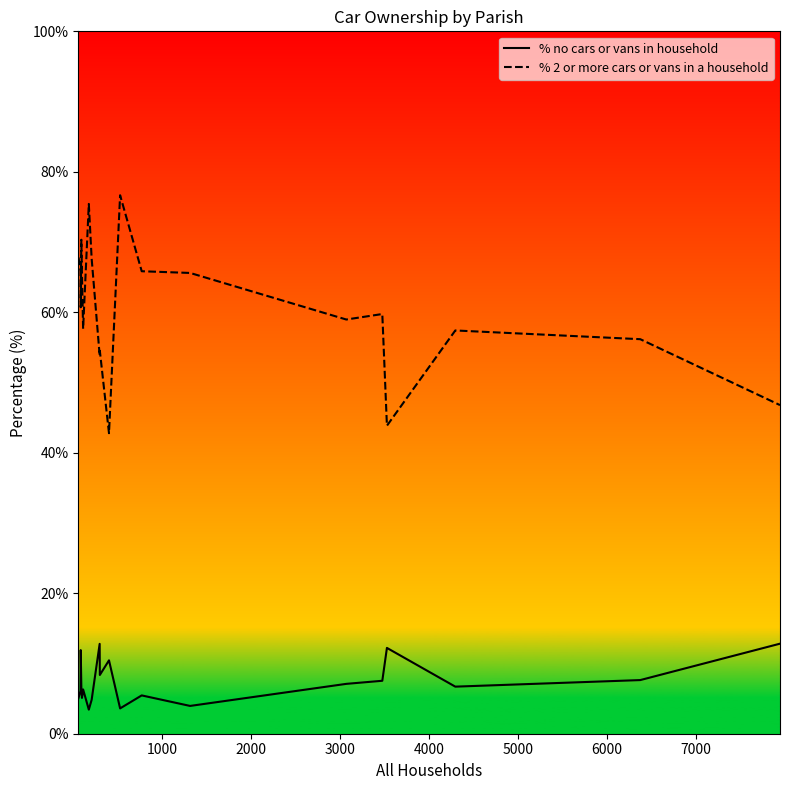

List the series in order of their peak value, highest first.

% 2 or more cars or vans in a household, % no cars or vans in household